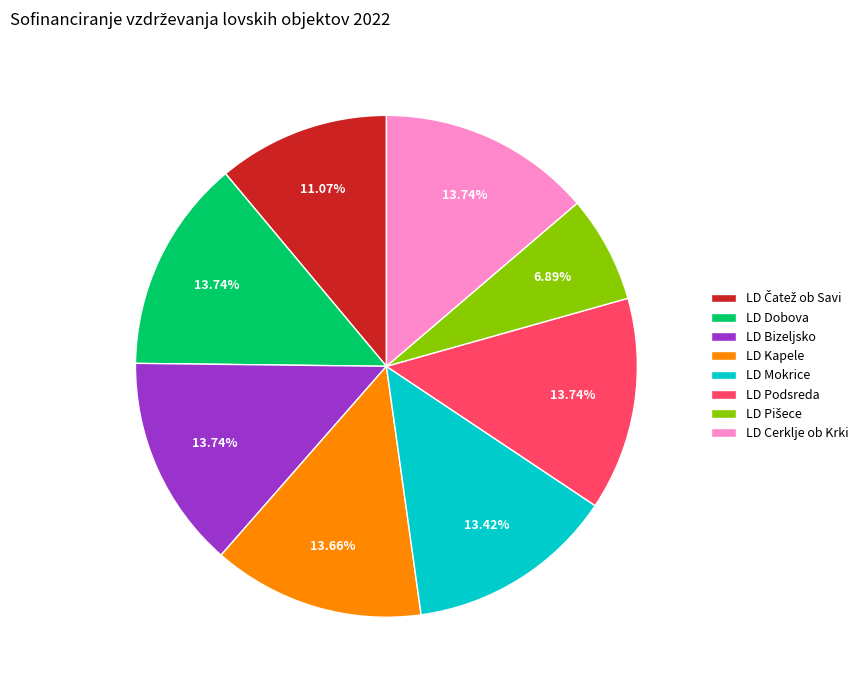

To the nearest percent, what portion does LD Cerklje ob Krki represent?

14%